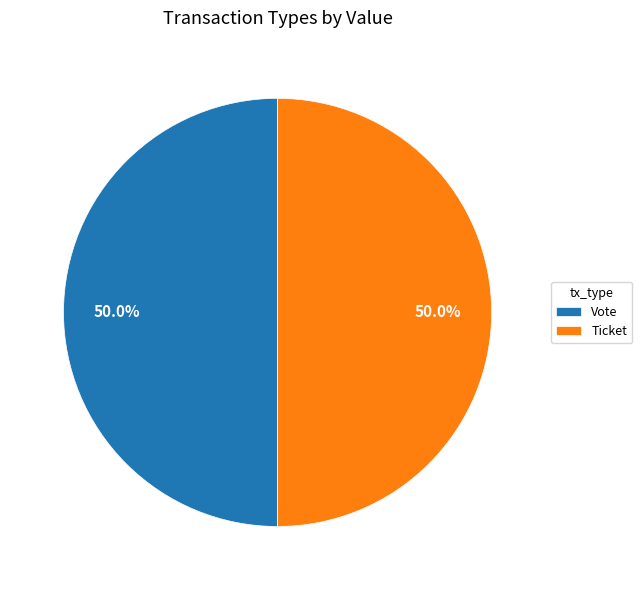

To the nearest percent, what is the combined percentage of Vote and Ticket?

100%